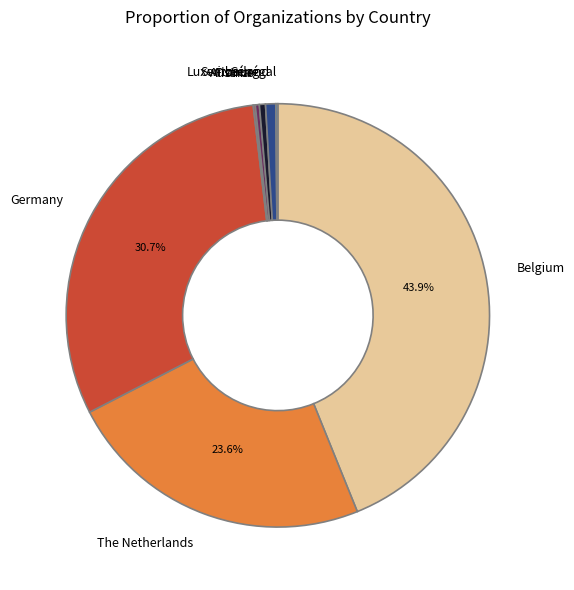

Is there any slice that represents more than half of the pie?

No